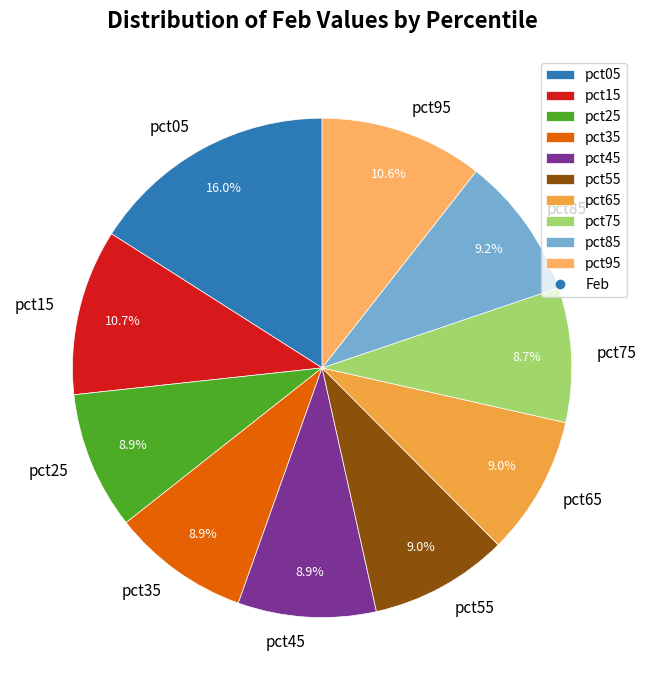

Does pct75 represent more than half of the total?

No